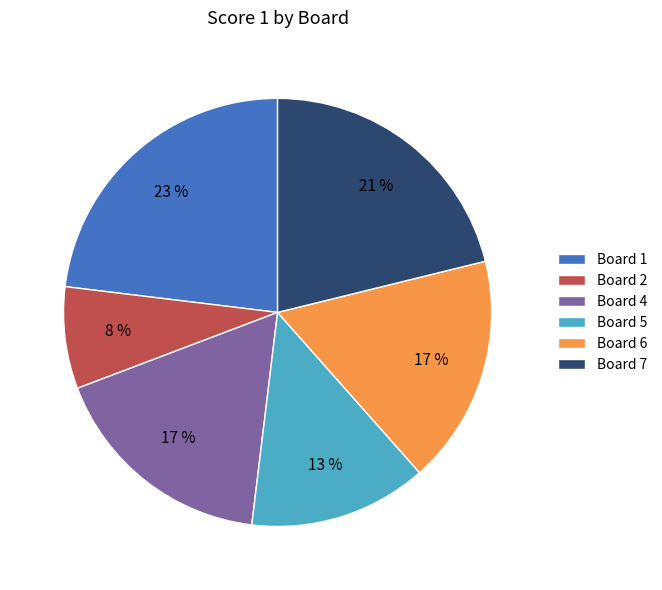

To the nearest percent, what percentage of the pie is Board 7?

21%